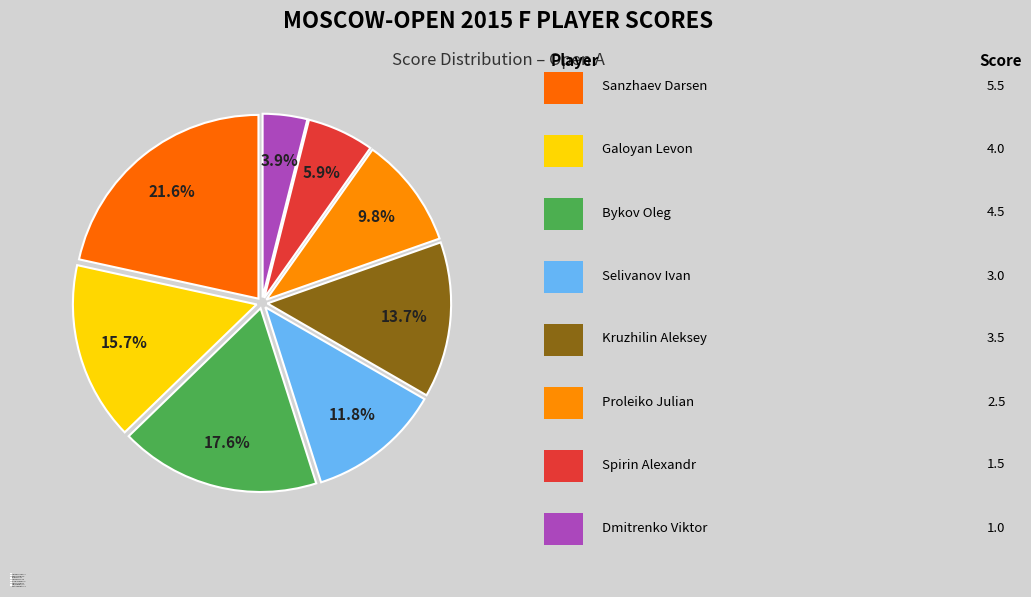

How many segments does this pie chart have?

8